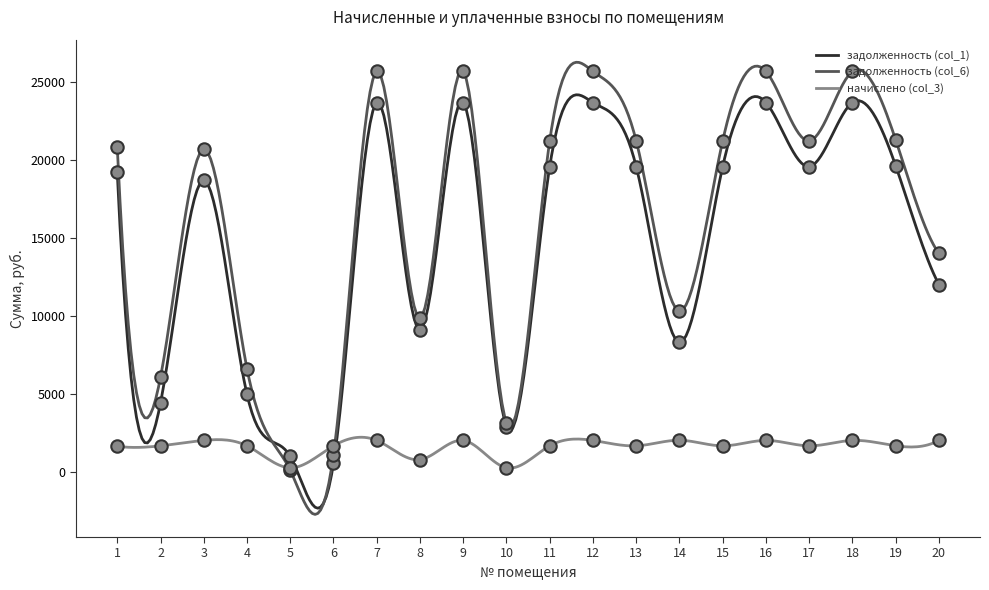

Is the value of задолженность (col_1) at 1 greater than the value of задолженность (col_6) at 17?

No